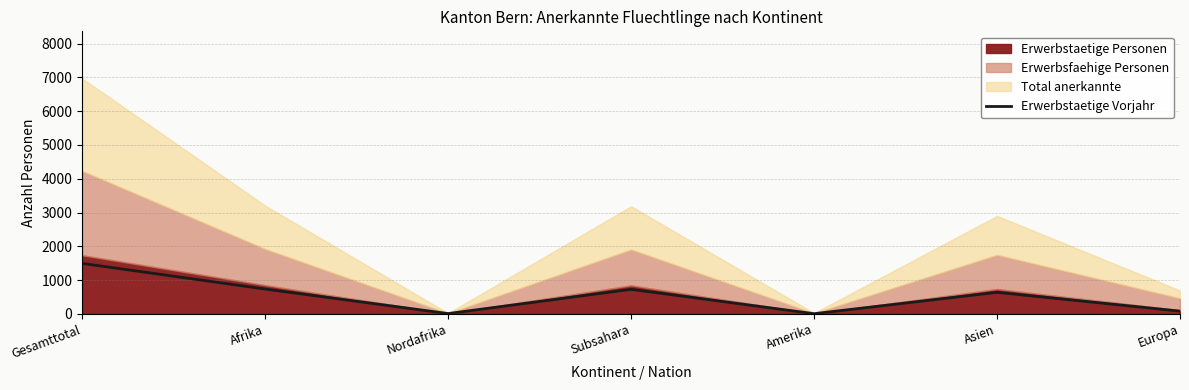

At which label does the data first exceed 637?

Gesamttotal